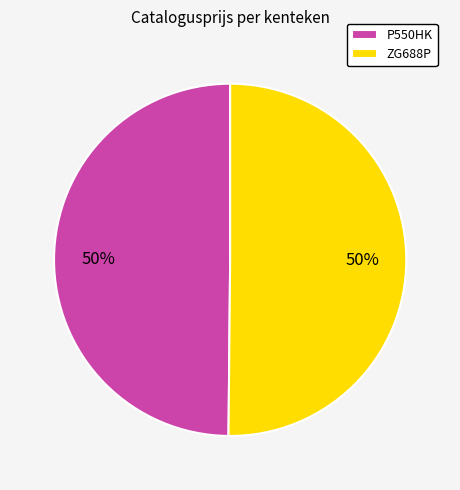

What is the ratio of the value at ZG688P to the value at P550HK?

1.0